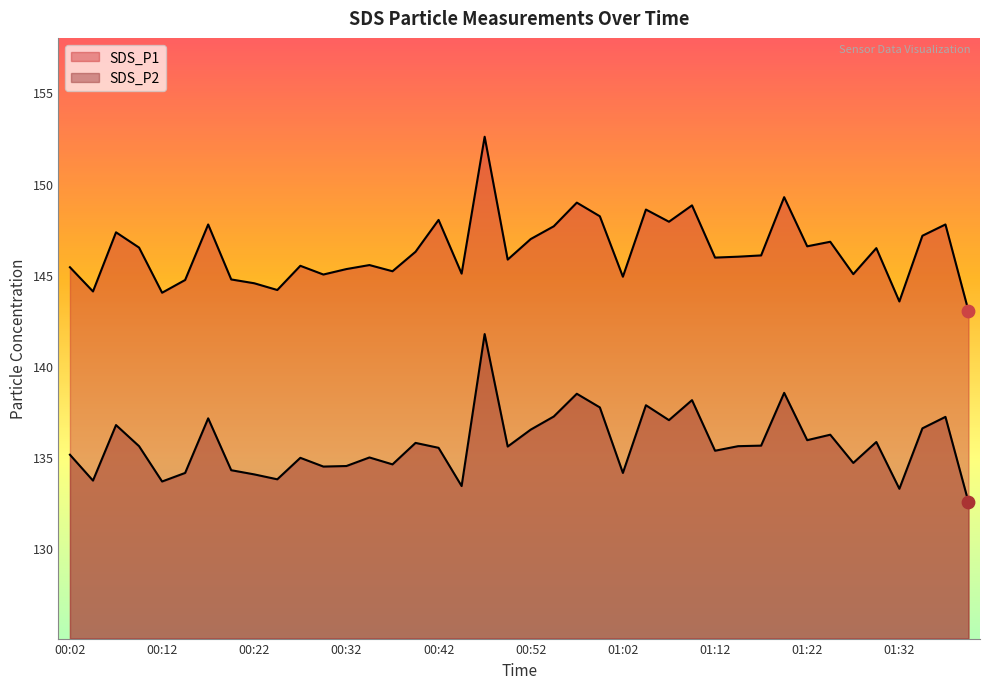

Which series reaches the maximum Y coordinate?

SDS_P1